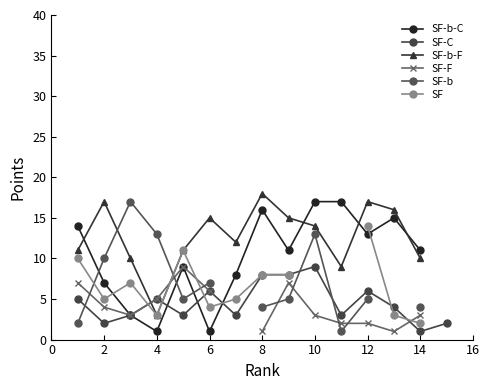

What is the lowest value of the SF-b-F series?

3.0